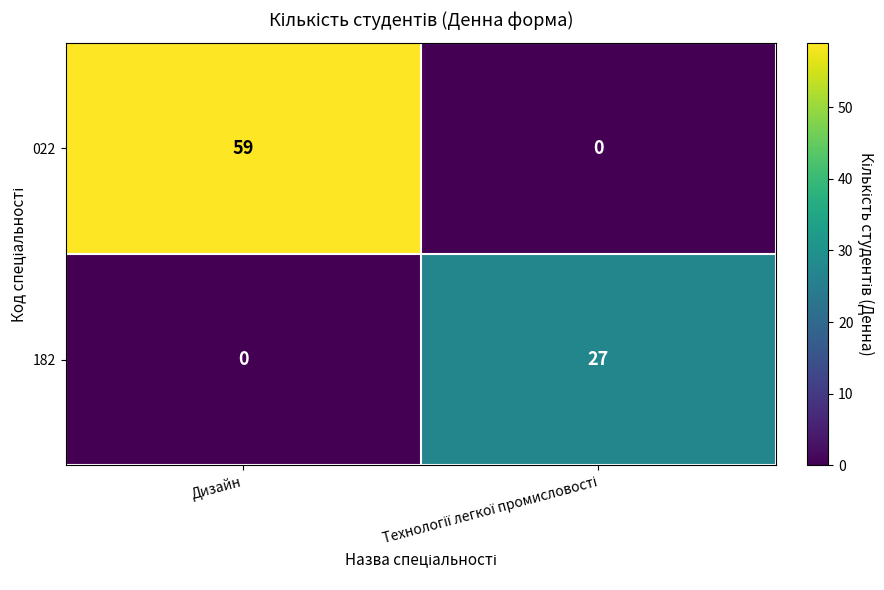

What is the greatest value displayed?

59